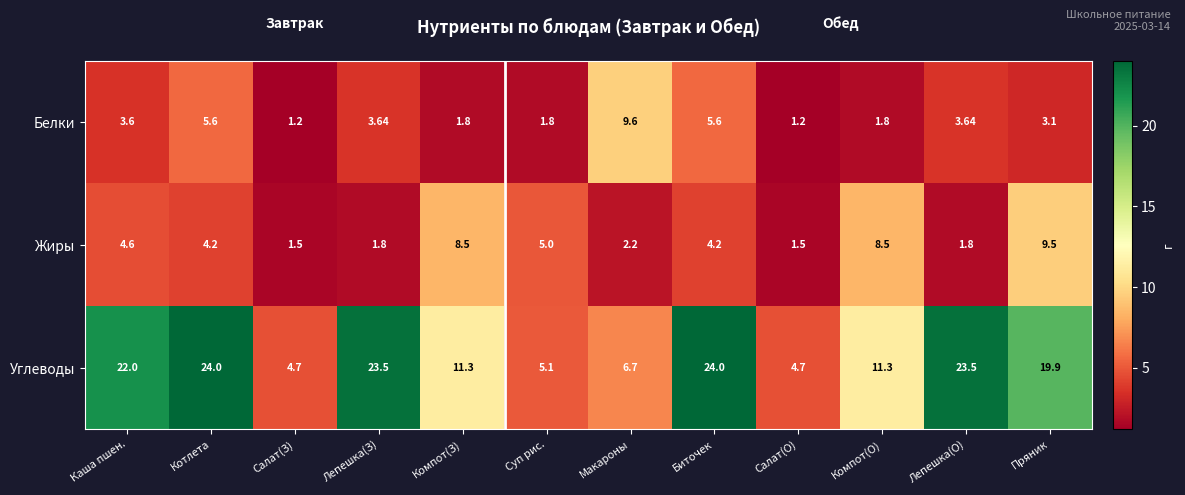

At Лепешка(О), list the series in order from largest to smallest.

Углеводы, Белки, Жиры